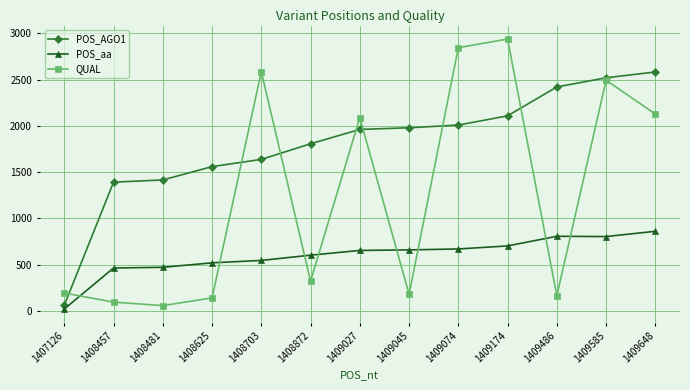

Which series has the widest spread of values?

QUAL